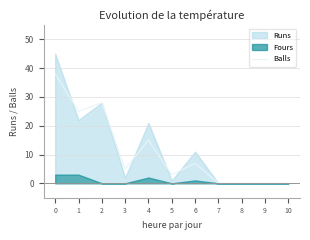

Is it true that Balls equals 64 at 0?

False